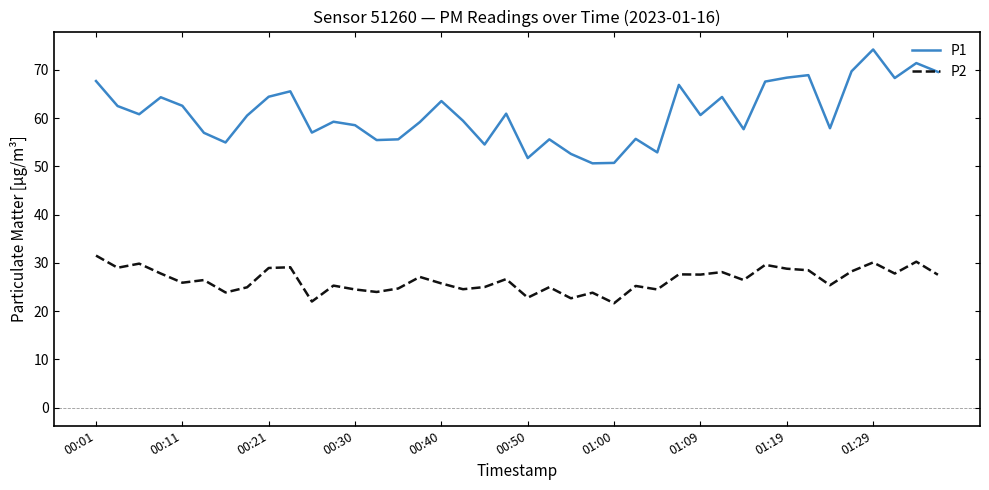

Which series has the largest range (max minus min)?

P1